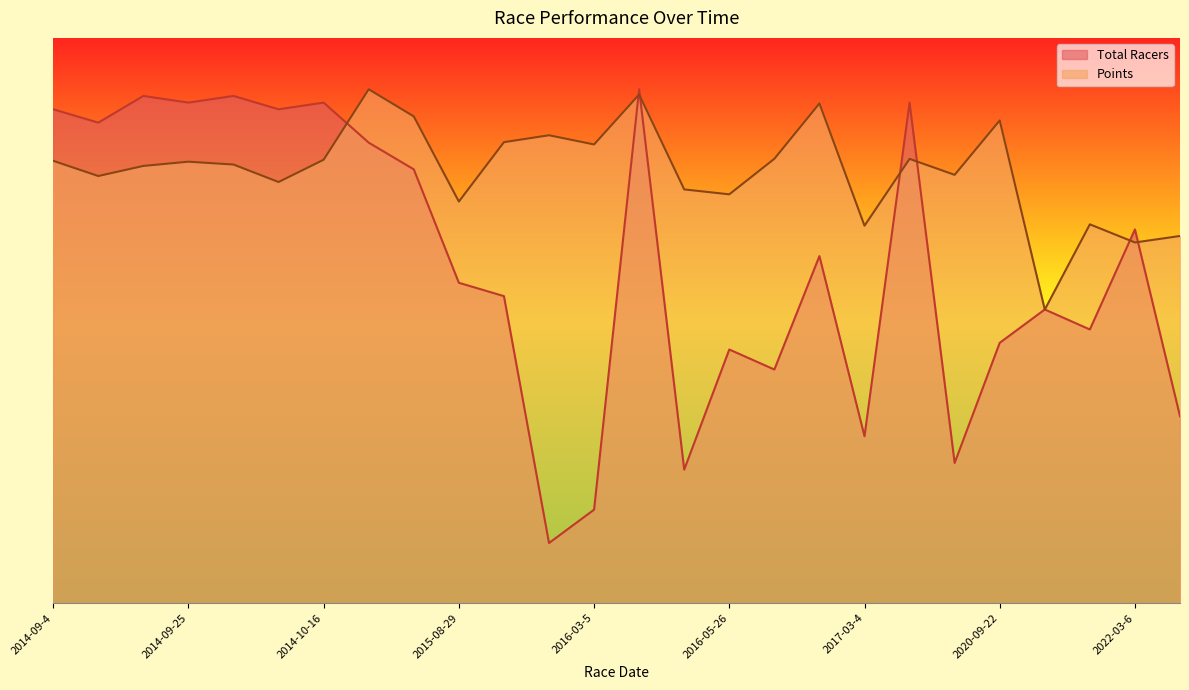

How many intersections are there between Total Racers and Points?

9